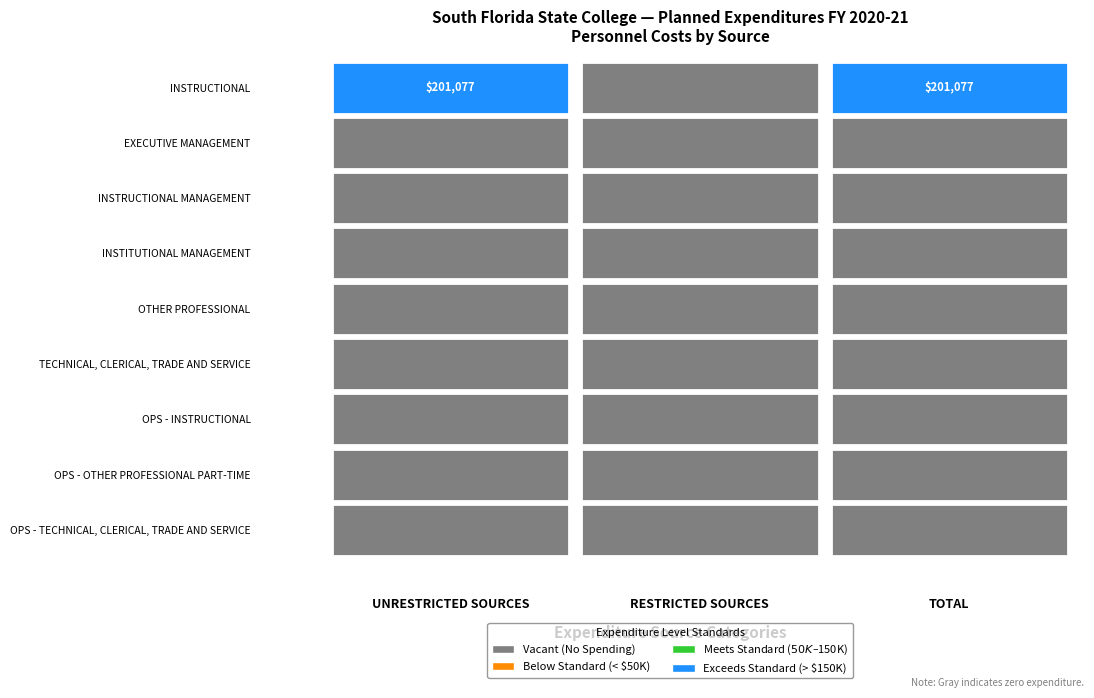

At how many categories does at least one series exceed 14265?

2